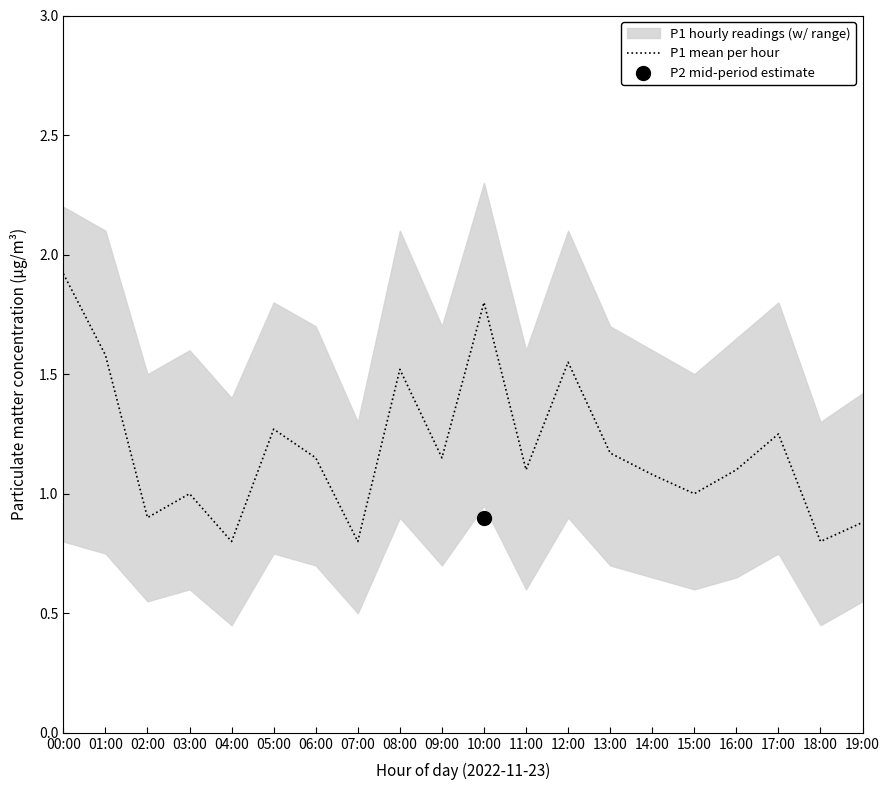

What is the change in value from 03:00 to 17:00?

+0.2